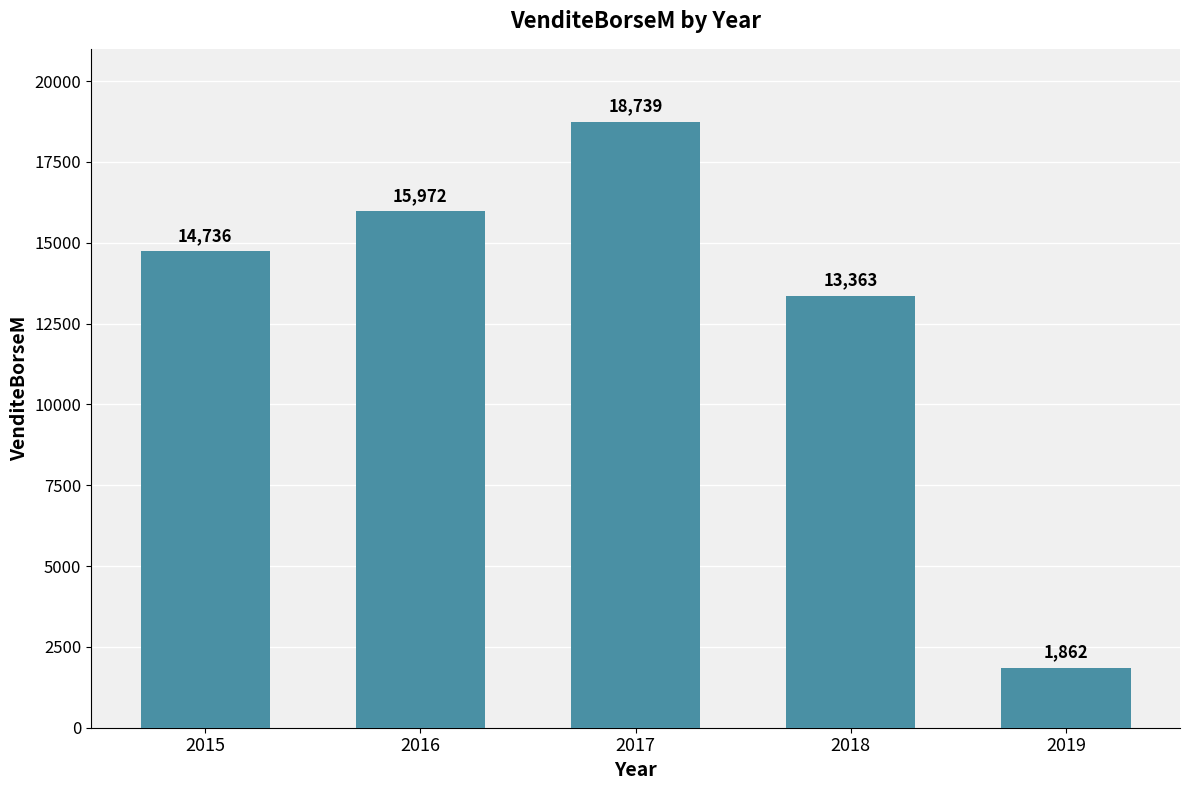

What is the value of the 4th bar from the left?

13363